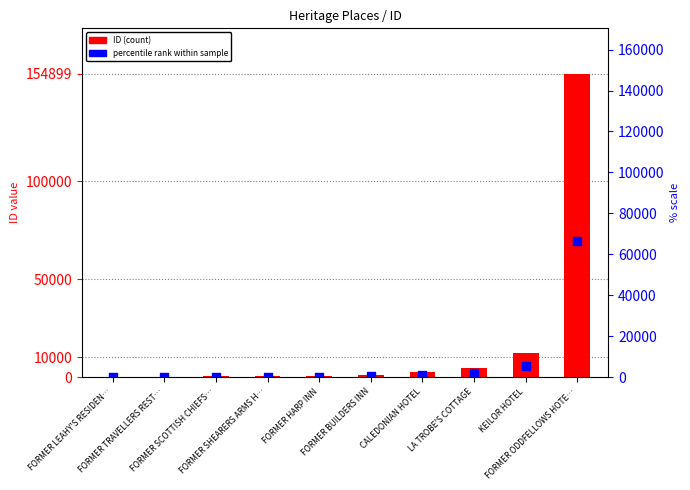

Which series has the widest spread of Y values?

ID (count)